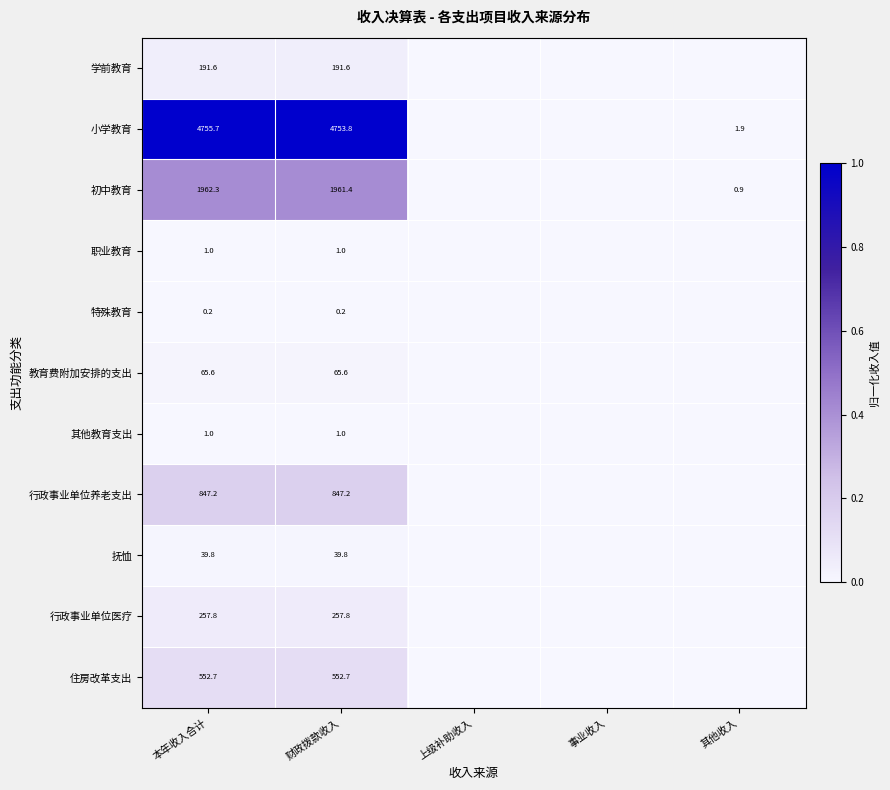

What is the total value across all series at 本年收入合计?

8674.9